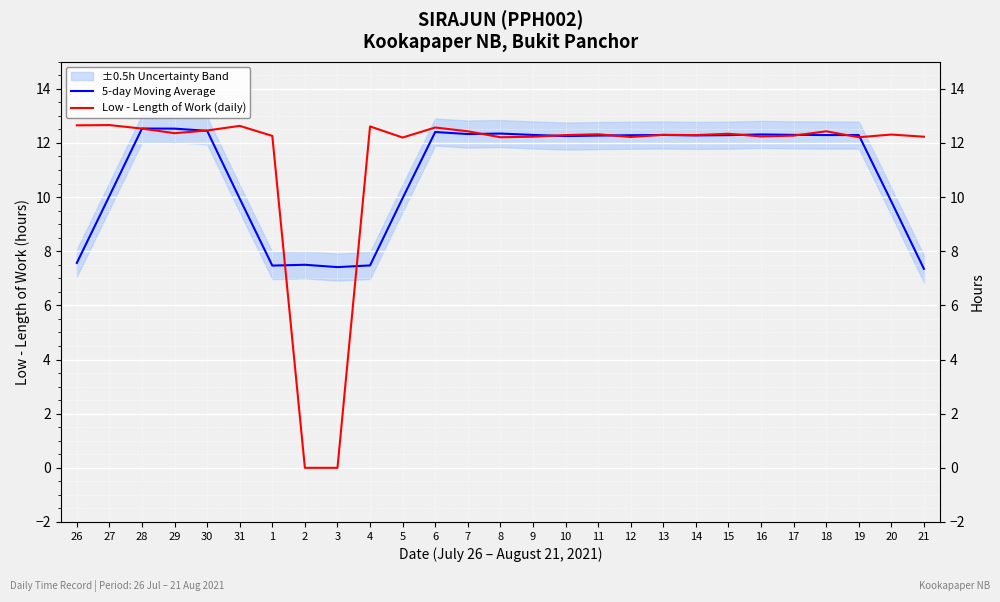

Which series changed the most between 29 and 18?

5-day Moving Average